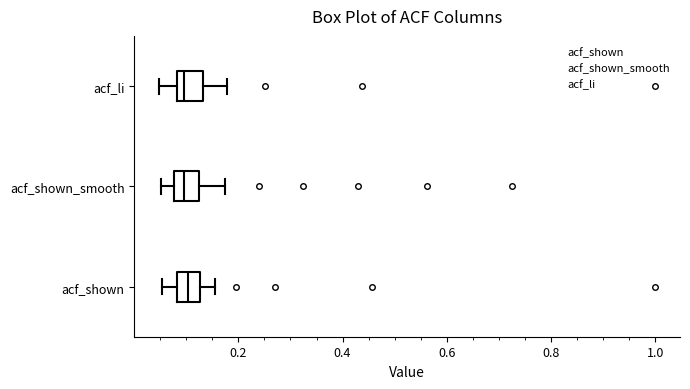

Reading bottom to top, transcribe this box plot: for each box, give where its median line is, the range the box spans, and where its two whiskers end, as read against the x-axis. The values are not printed on the chart, so give them approximately, as read against the axis.

acf_shown: median 0.10, box 0.08 to 0.12, whiskers 0.06 to 0.16
acf_shown_smooth: median 0.10, box 0.08 to 0.12, whiskers 0.06 to 0.18
acf_li: median 0.10, box 0.08 to 0.14, whiskers 0.04 to 0.18